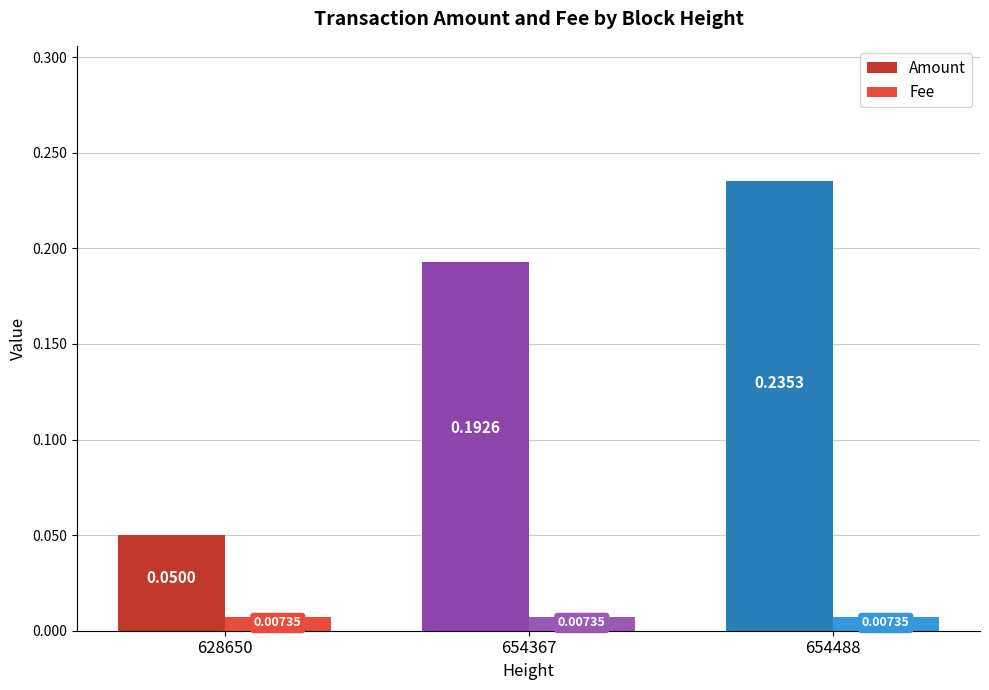

What is the sum of all Amount values?

0.5